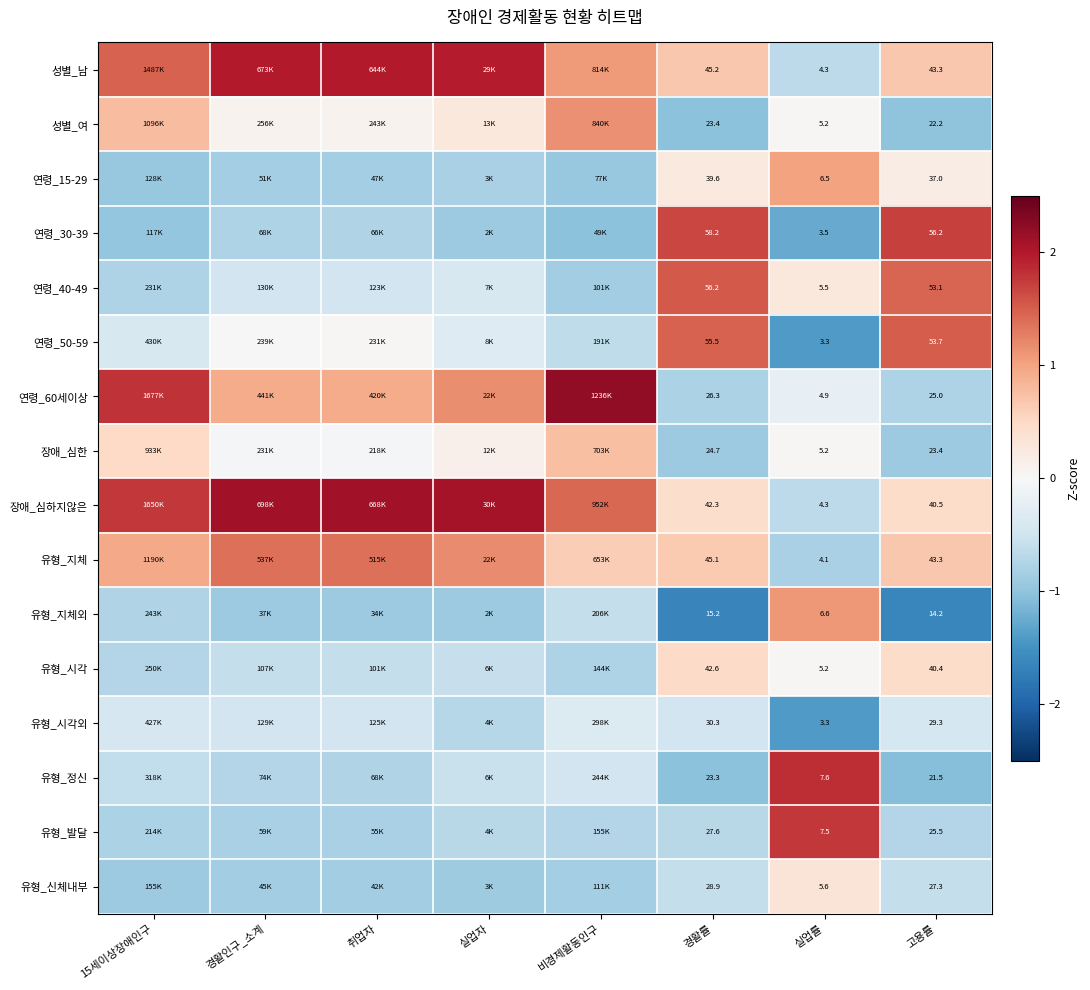

Rank the series at 경활률 from highest to lowest value.

연령_30-39, 연령_40-49, 연령_50-59, 성별_남, 유형_지체, 유형_시각, 장애_심하지않은, 연령_15-29, 유형_시각외, 유형_신체내부, 유형_발달, 연령_60세이상, 장애_심한, 성별_여, 유형_정신, 유형_지체외